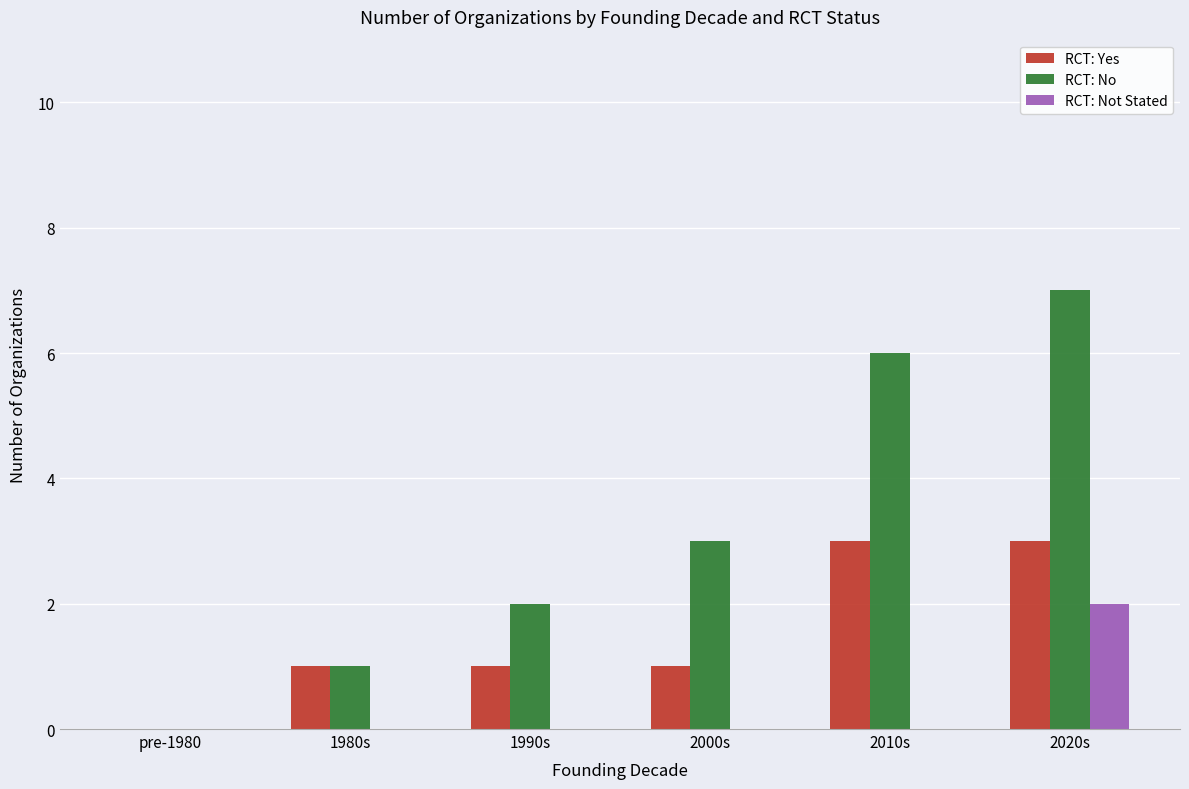

Is it true that RCT: No equals 7 at 2020s?

True